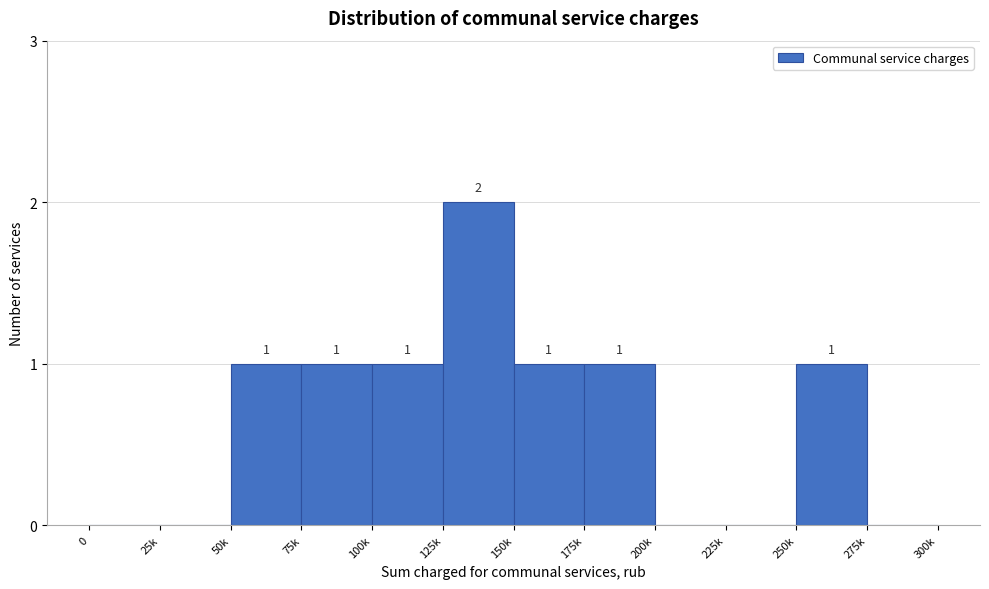

Reading left to right, extract all data points from this chart.

0=0	25k=0	50k=1	75k=1	100k=1	125k=2	150k=1	175k=1	200k=0	225k=0	250k=1	275k=0